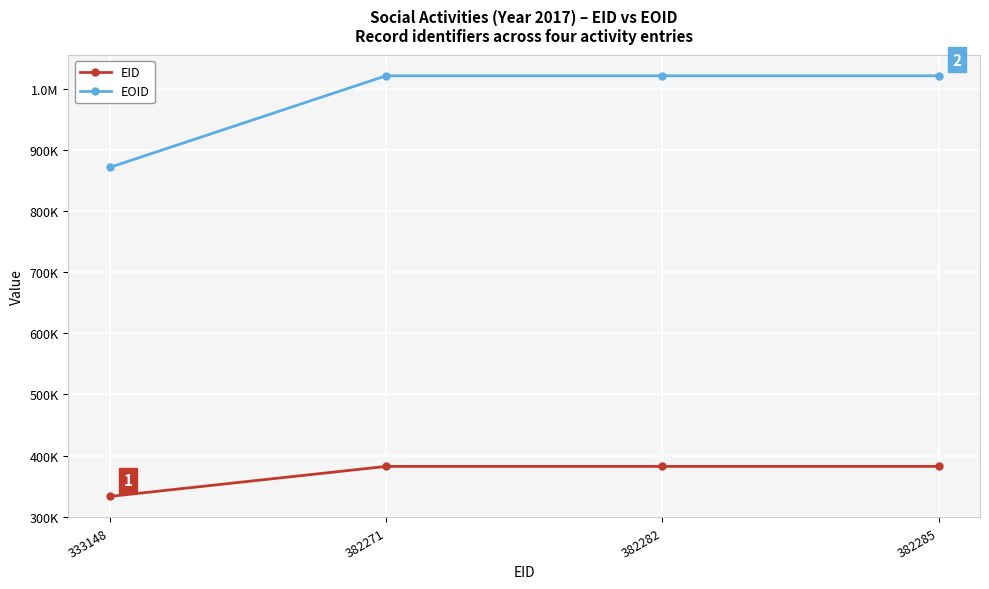

Is this an area chart (filled region under the line)?

No